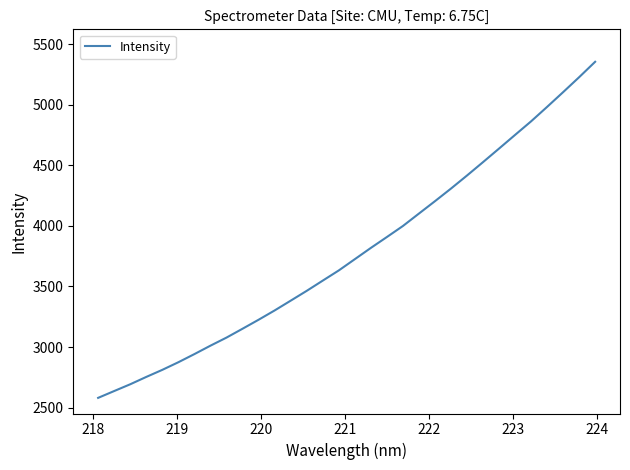

What is the difference between the maximum and minimum values?

2772.8